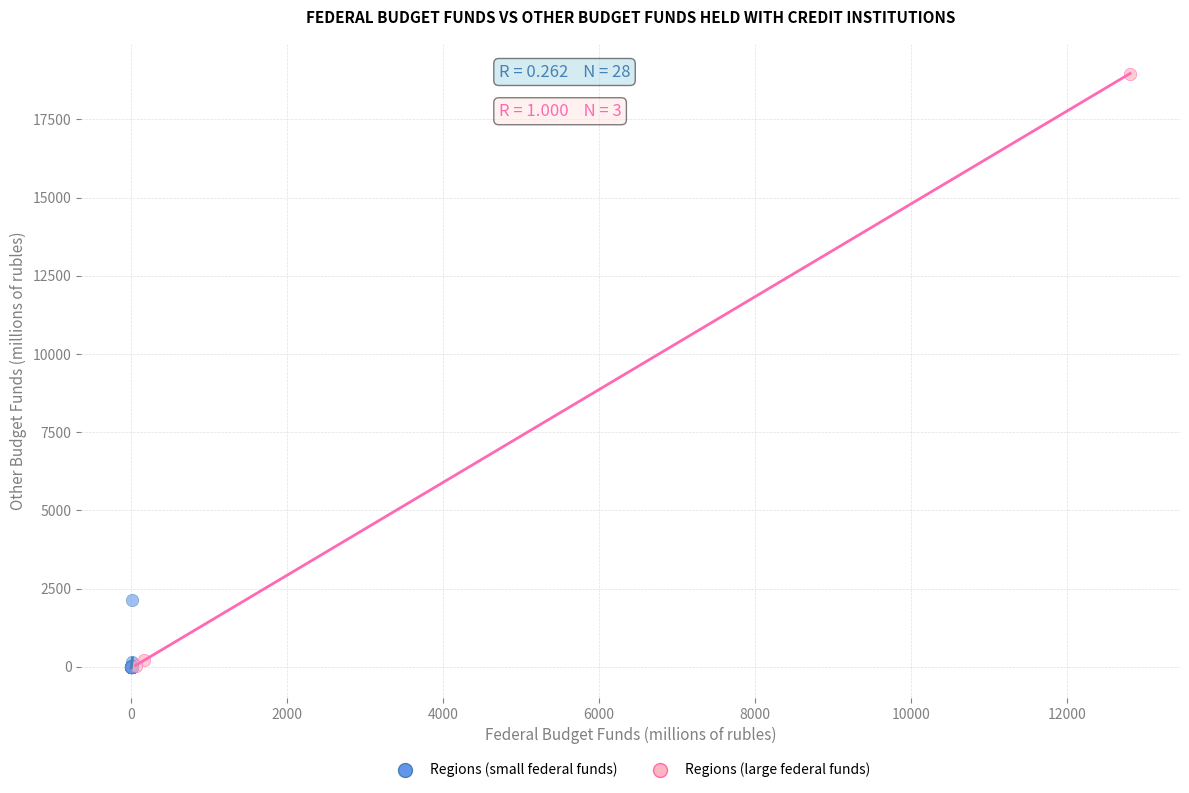

Which series contains the highest Y value?

Regions (large federal funds)